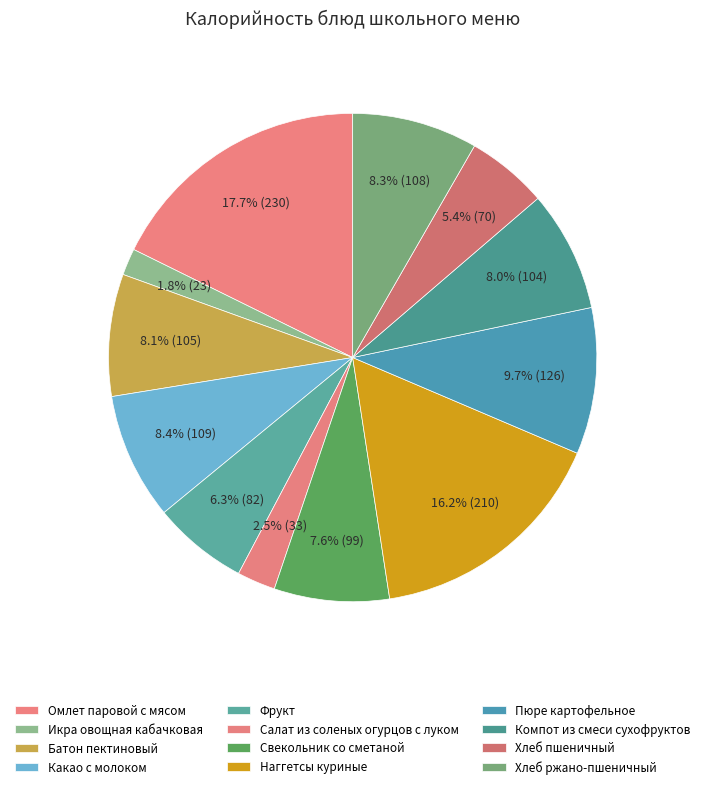

Which category has the smallest portion of the pie?

Икра овощная кабачковая